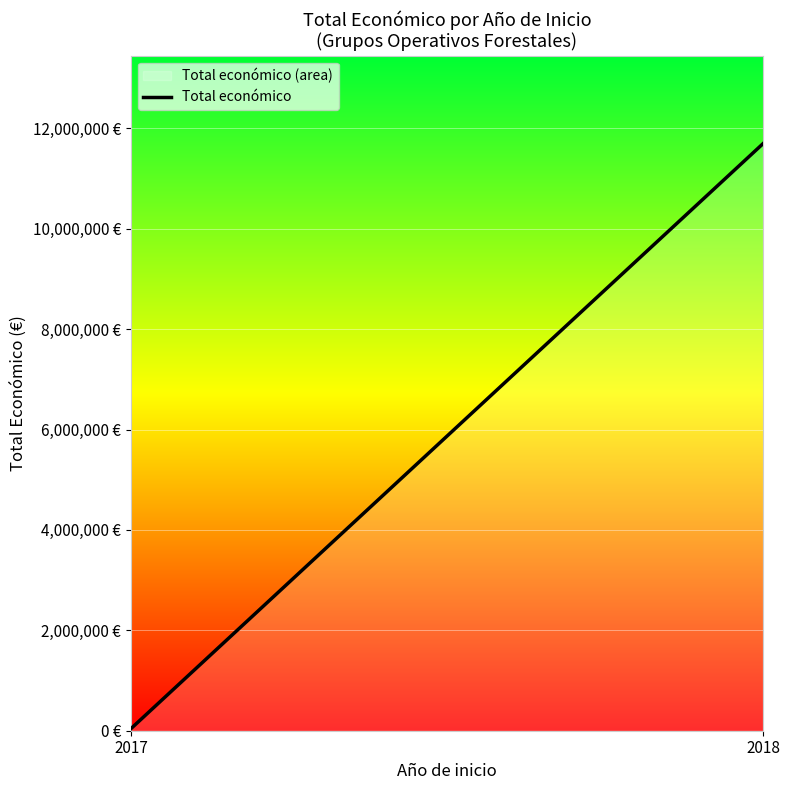

Which label corresponds to the largest value in the chart?

2018